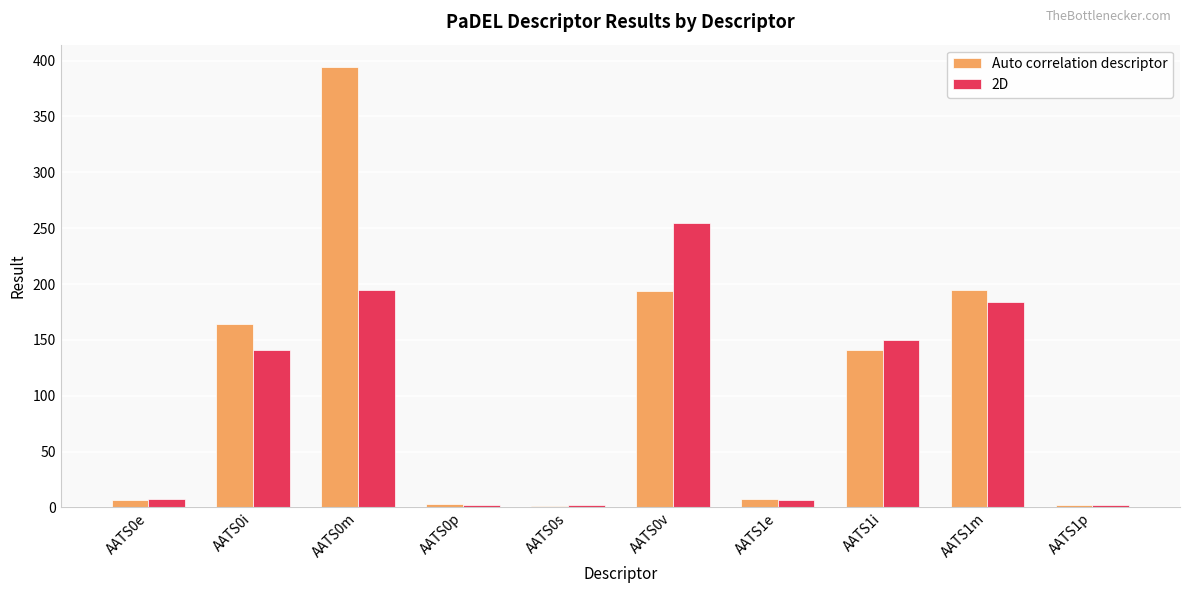

What is the spread (max minus min) of values at AATS0m?

199.5